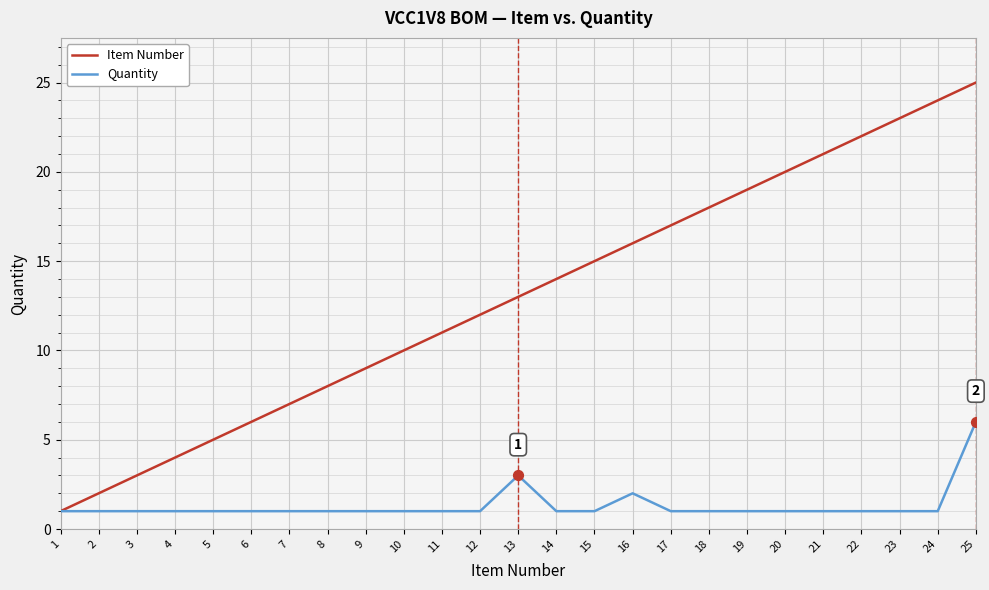

Which series has the largest total across all categories?

Item Number